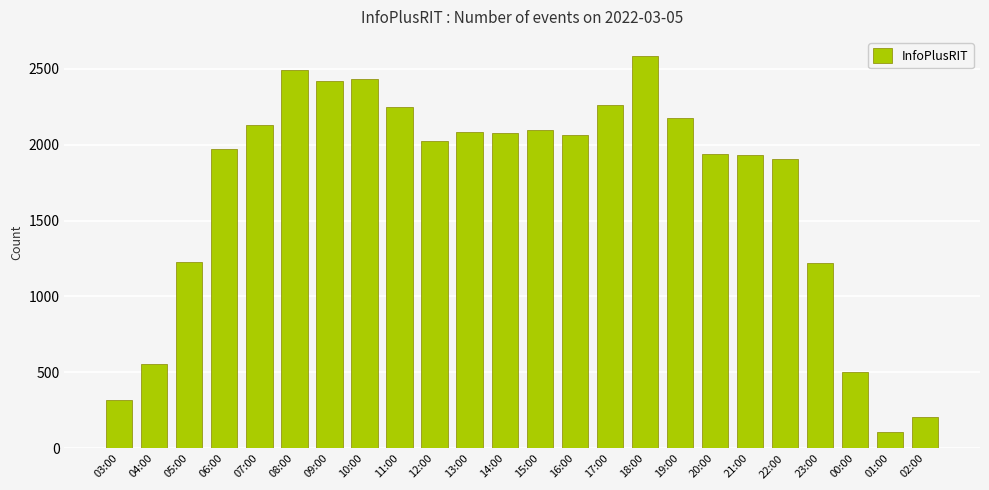

Is it true that the value at 05:00 is 1227?

True